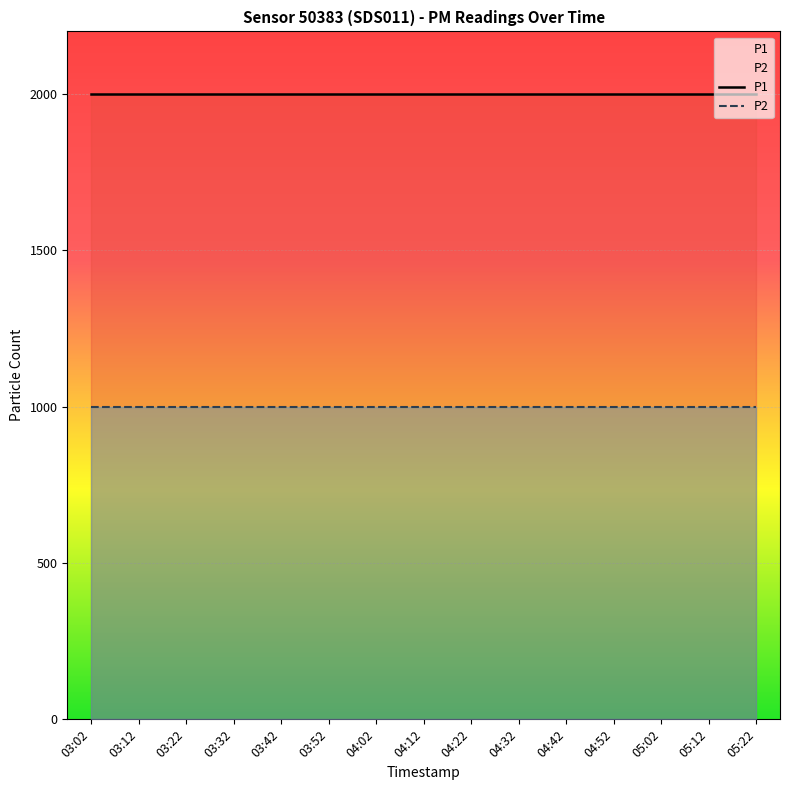

True or false: P1 and P2 cross at least once.

False